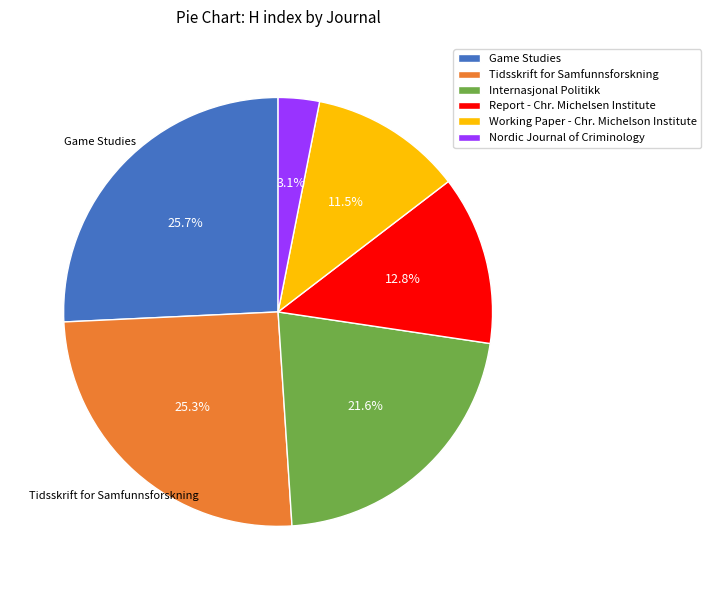

True or false: Nordic Journal of Criminology accounts for 3% of the total.

True